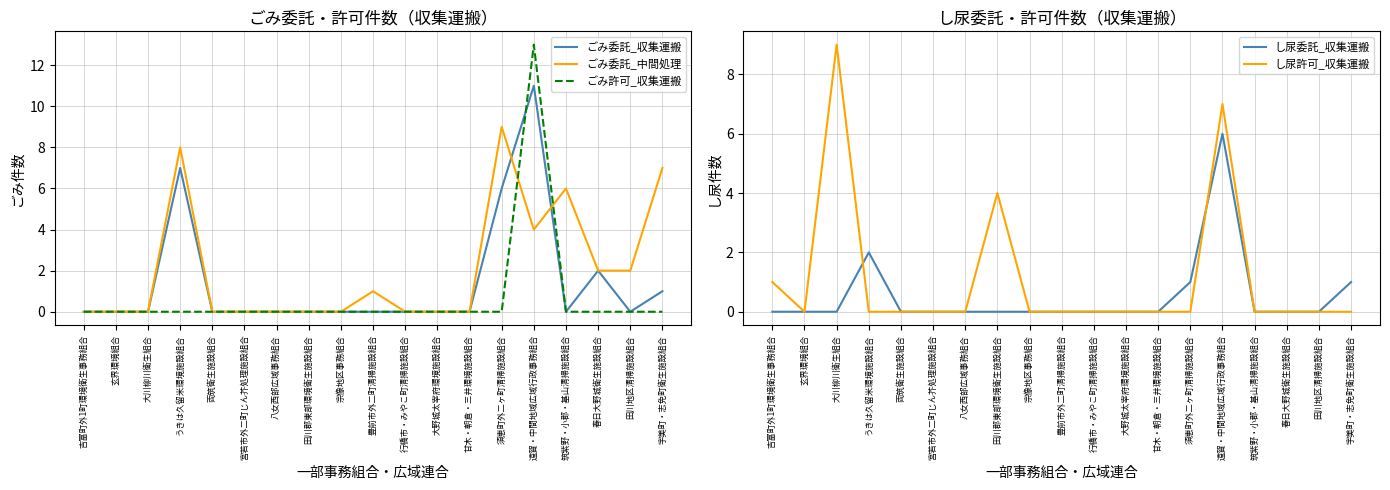

Which label corresponds to the largest value in the chart?

遠賀・中間地域広域行政事務組合